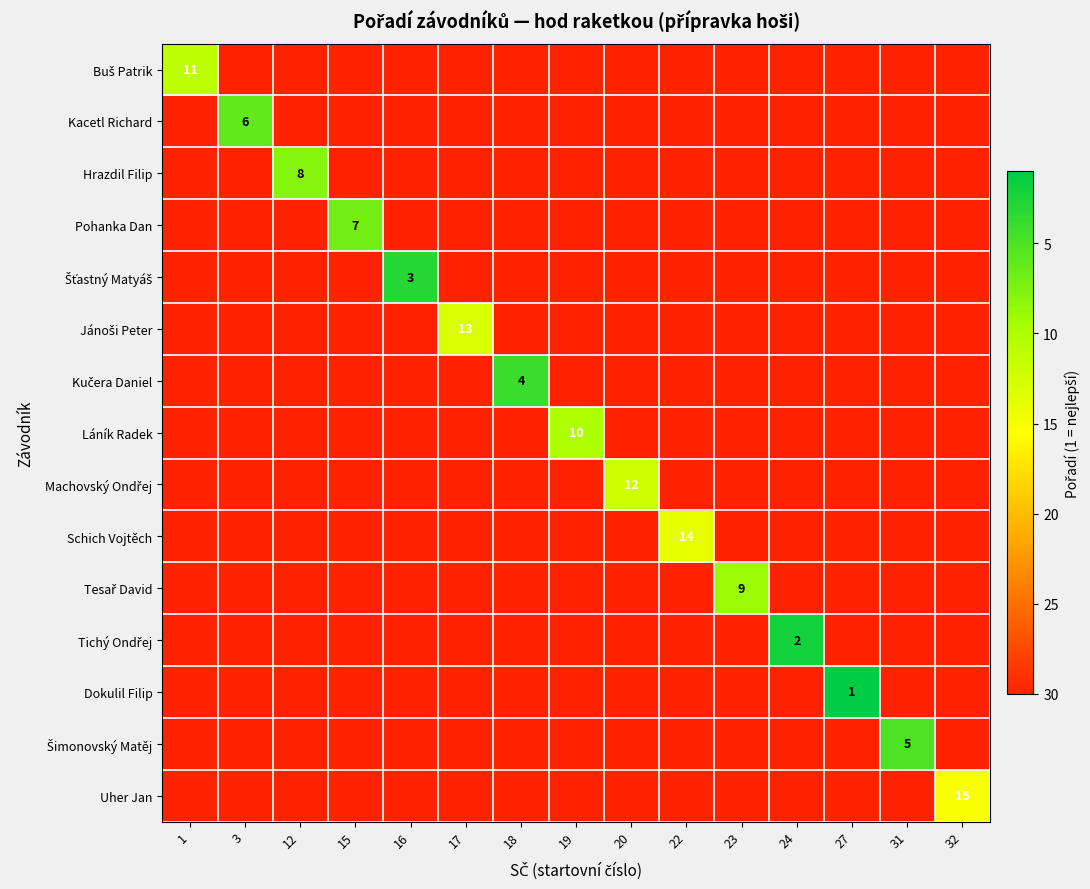

The Uher Jan series shows 15 at 32. True or false?

True